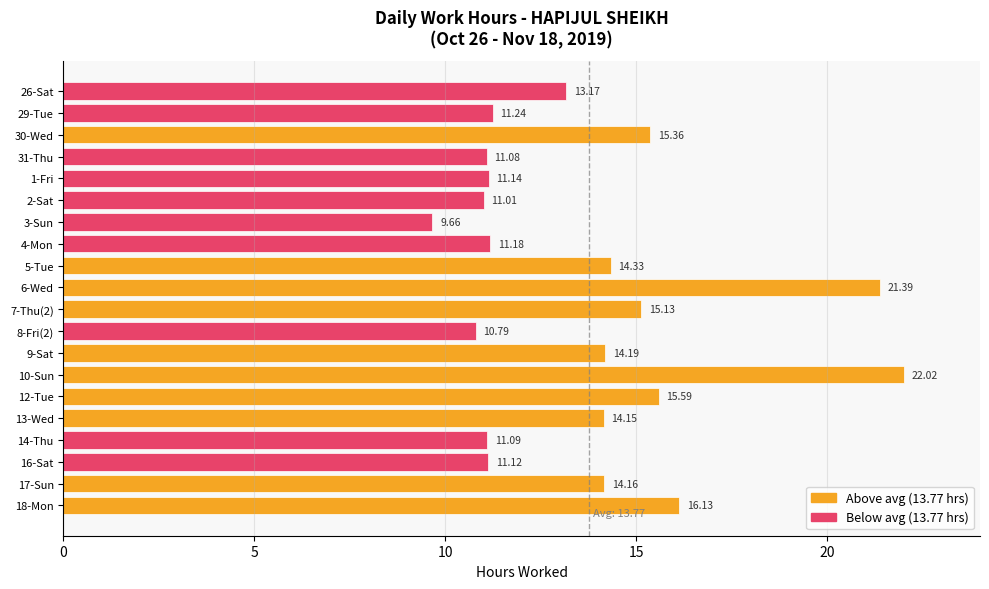

List the labels in order of value, largest first.

10-Sun, 6-Wed, 18-Mon, 12-Tue, 30-Wed, 7-Thu(2), 5-Tue, 9-Sat, 17-Sun, 13-Wed, 26-Sat, 29-Tue, 4-Mon, 1-Fri, 16-Sat, 14-Thu, 31-Thu, 2-Sat, 8-Fri(2), 3-Sun